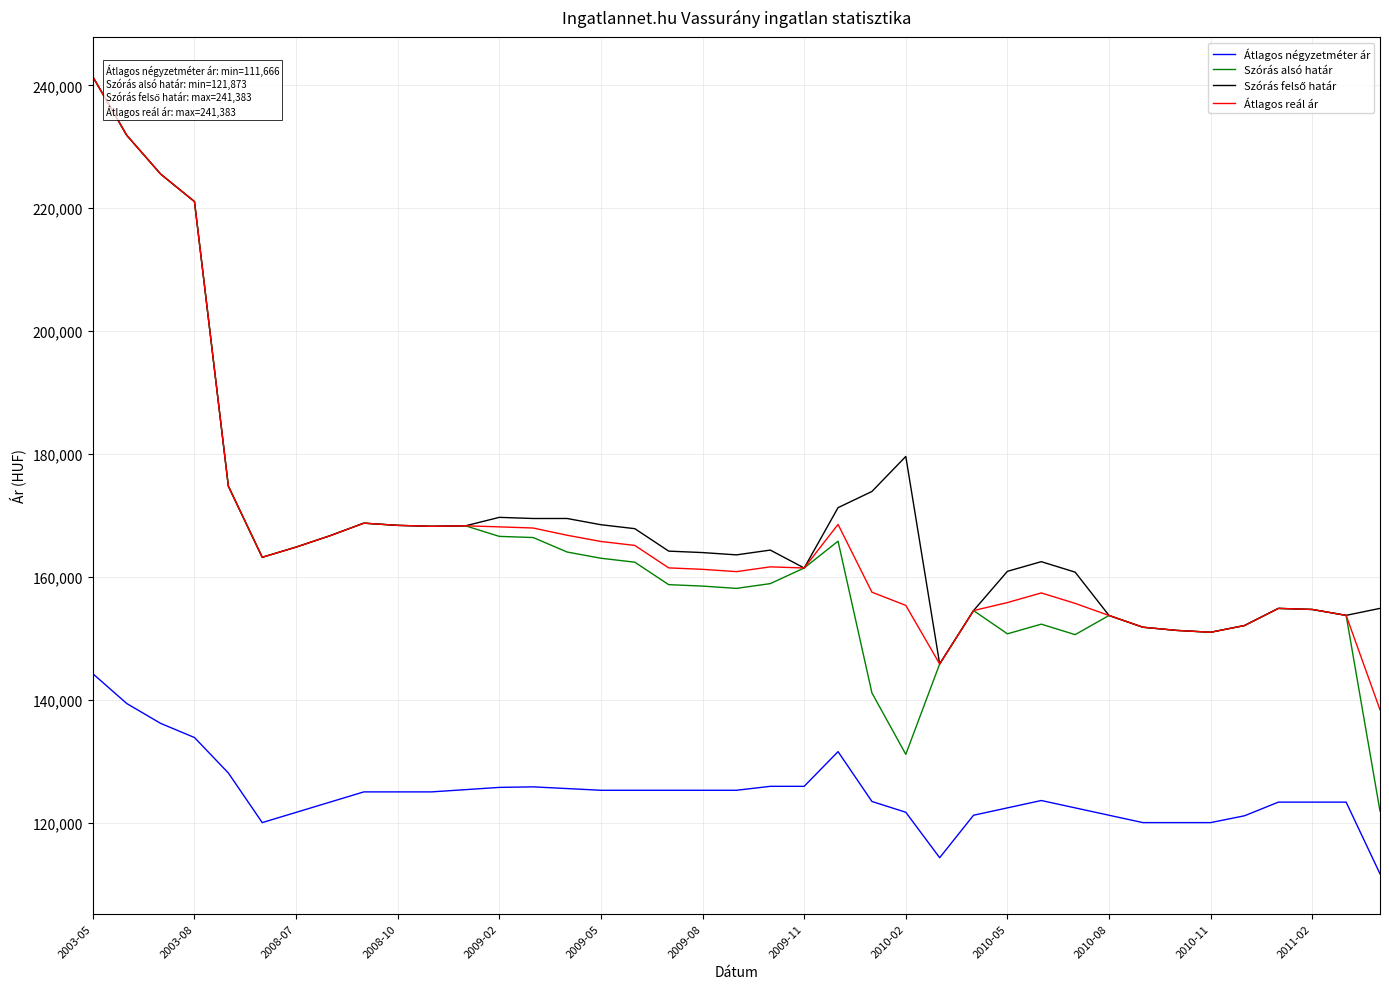

What is the minimum value shown in the chart?

111666